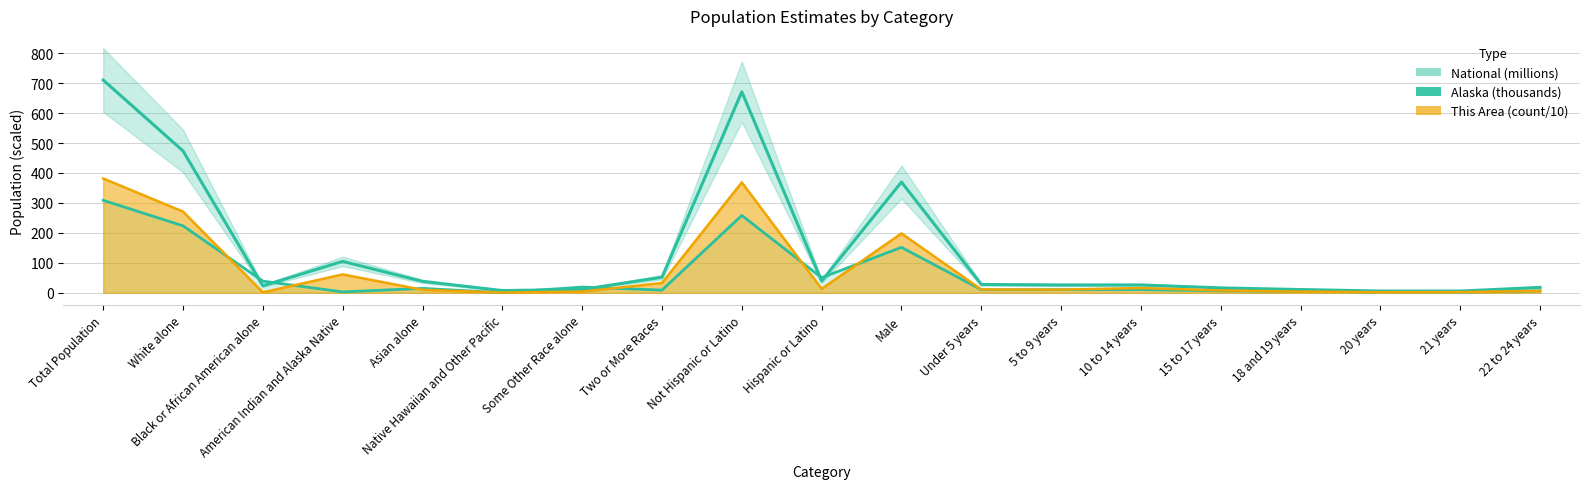

List the labels in order of value, largest first.

Total Population, Not Hispanic or Latino, White alone, Male, American Indian and Alaska Native, Two or More Races, Hispanic or Latino, Asian alone, Under 5 years, 10 to 14 years, 5 to 9 years, Black or African American alone, 22 to 24 years, 15 to 17 years, Some Other Race alone, 18 and 19 years, Native Hawaiian and Other Pacific, 20 years, 21 years